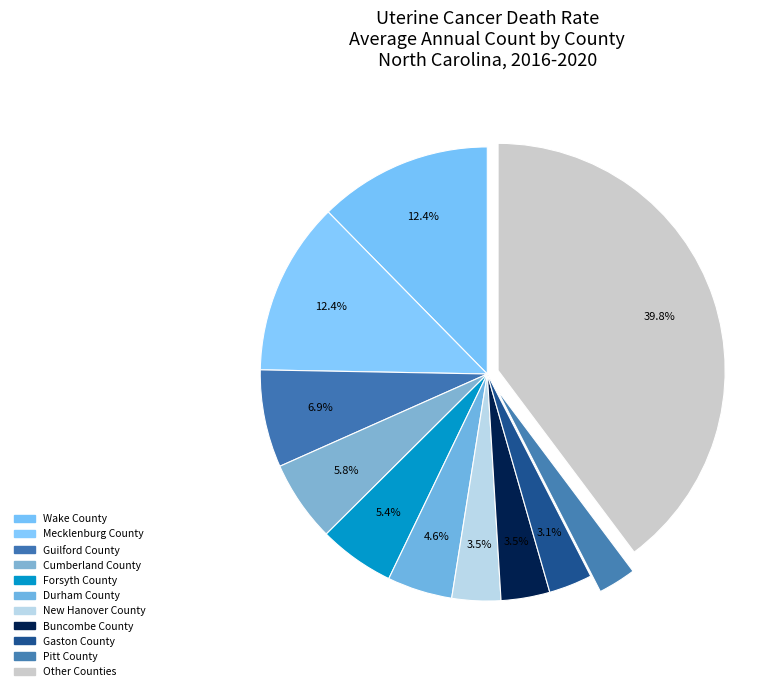

Count the number of slices in the pie.

11